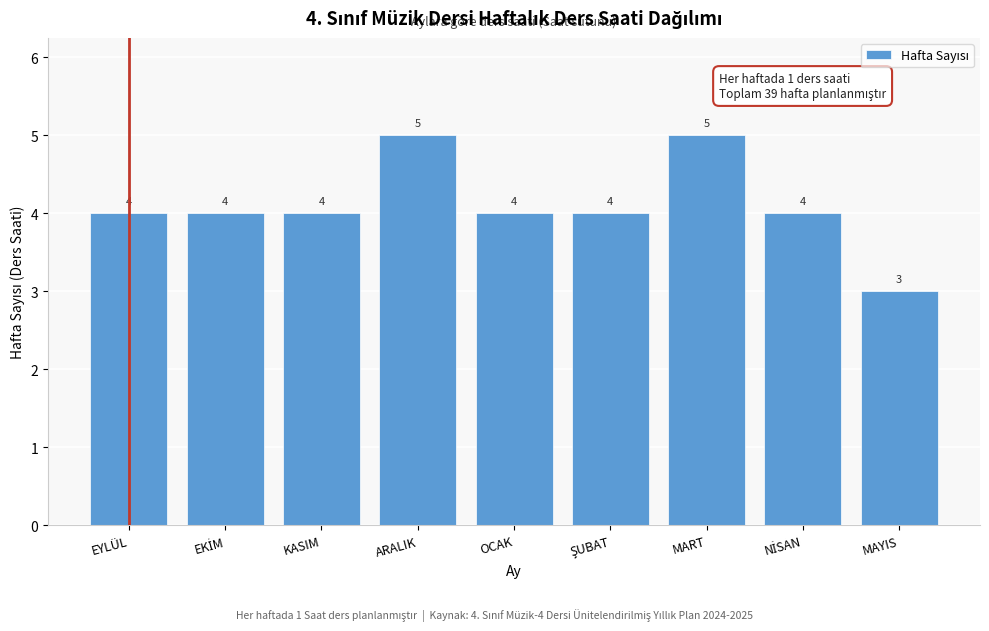

Reading left to right, what are all the values shown in this chart?

4	4	4	5	4	4	5	4	3